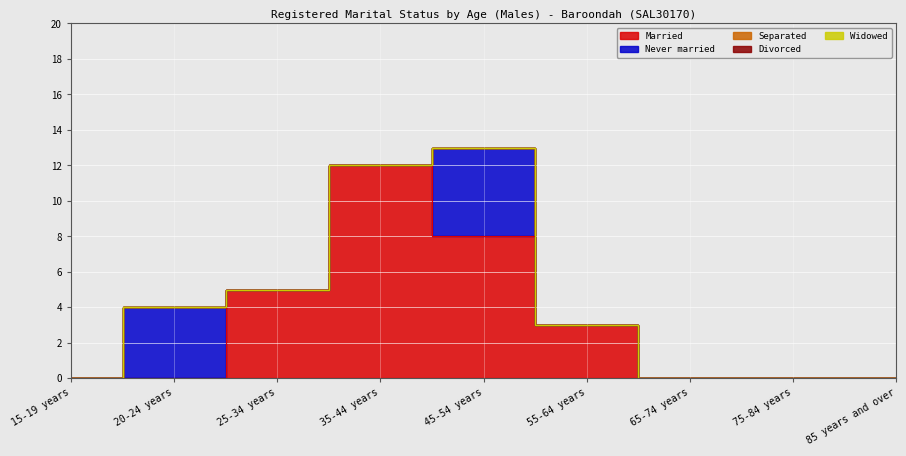

Which series has the widest spread of values?

Married